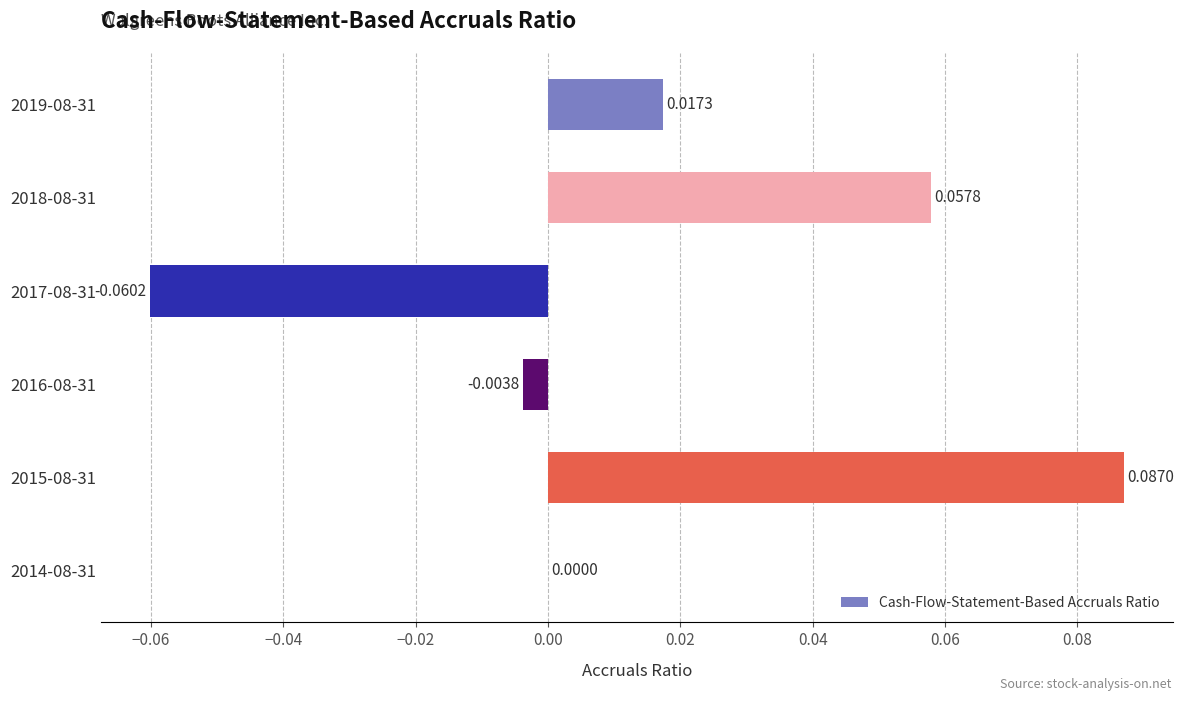

Which has a higher value, 2016-08-31 or 2017-08-31?

2016-08-31